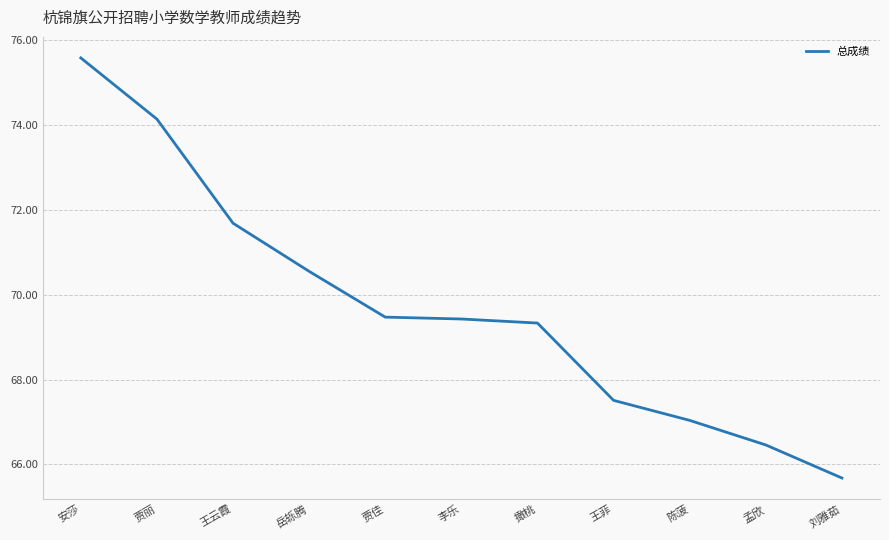

Does the chart have visible grid lines?

Yes